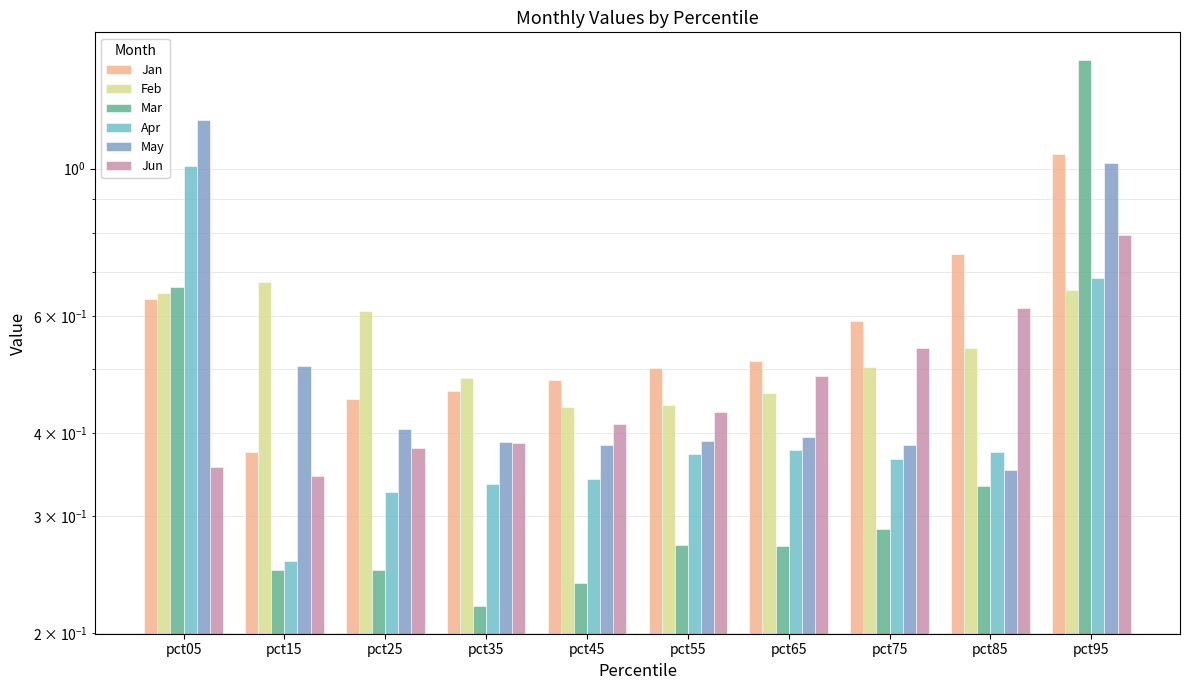

At pct35, list the series in order from smallest to largest.

Mar, Apr, Jun, May, Jan, Feb